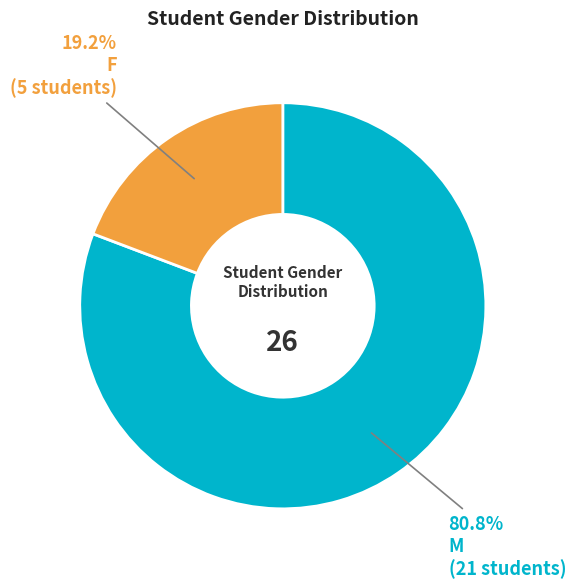

To the nearest percent, what portion does F represent?

19%